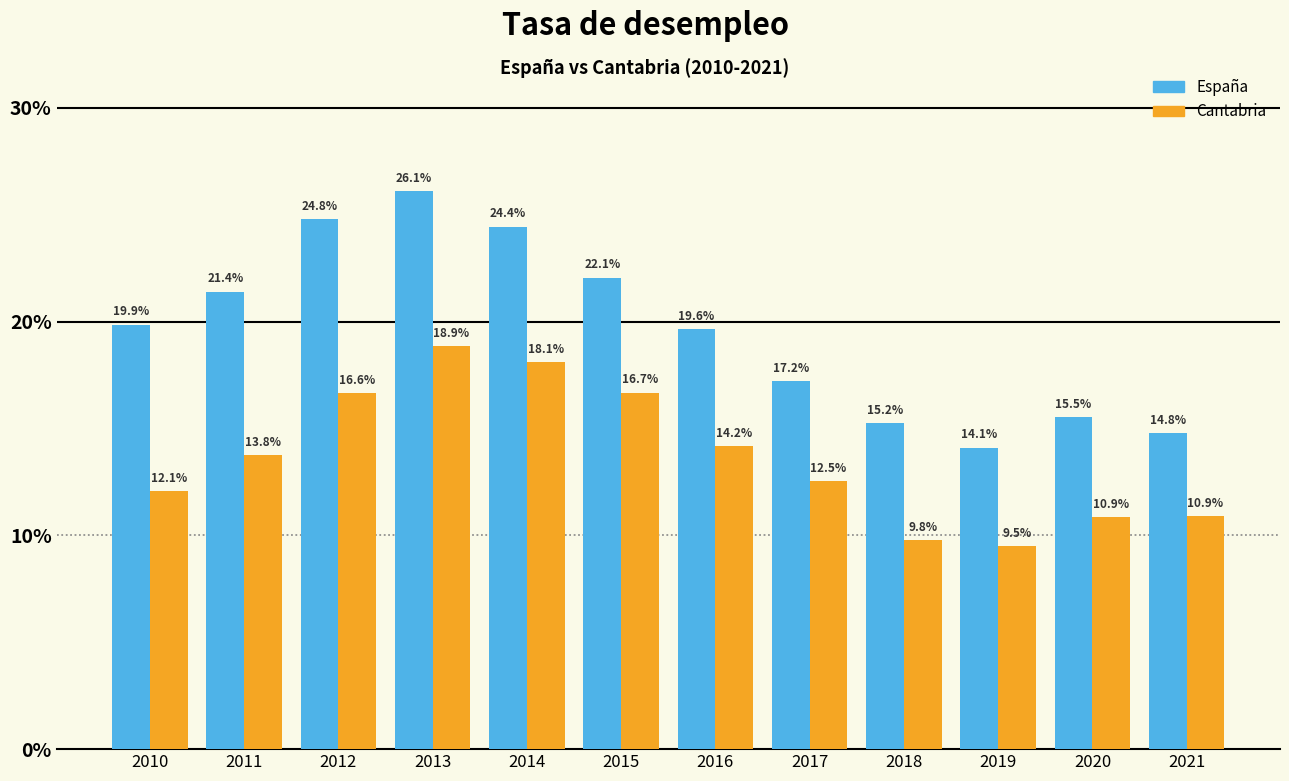

What is the spread (max minus min) of values at 2021?

3.9